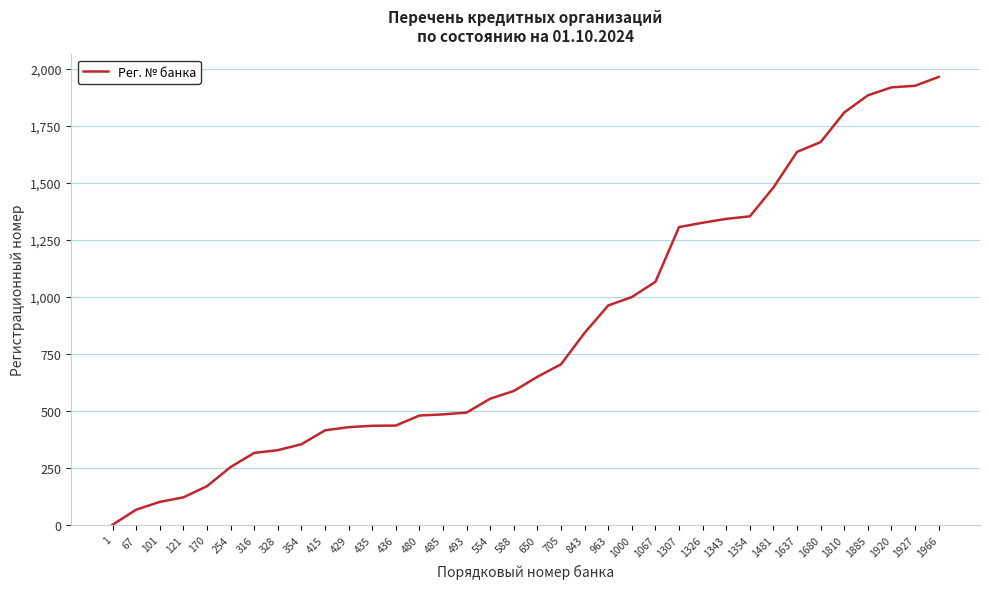

Is it true that the value at 705 is 705?

True